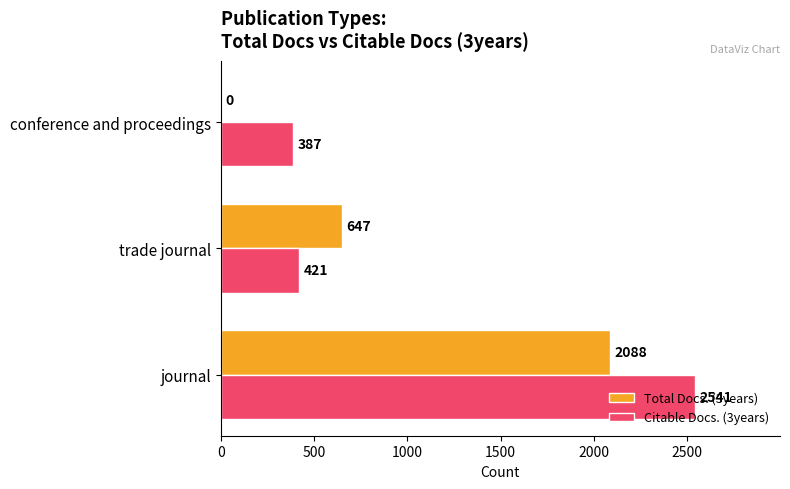

Count the number of data series in this chart.

2